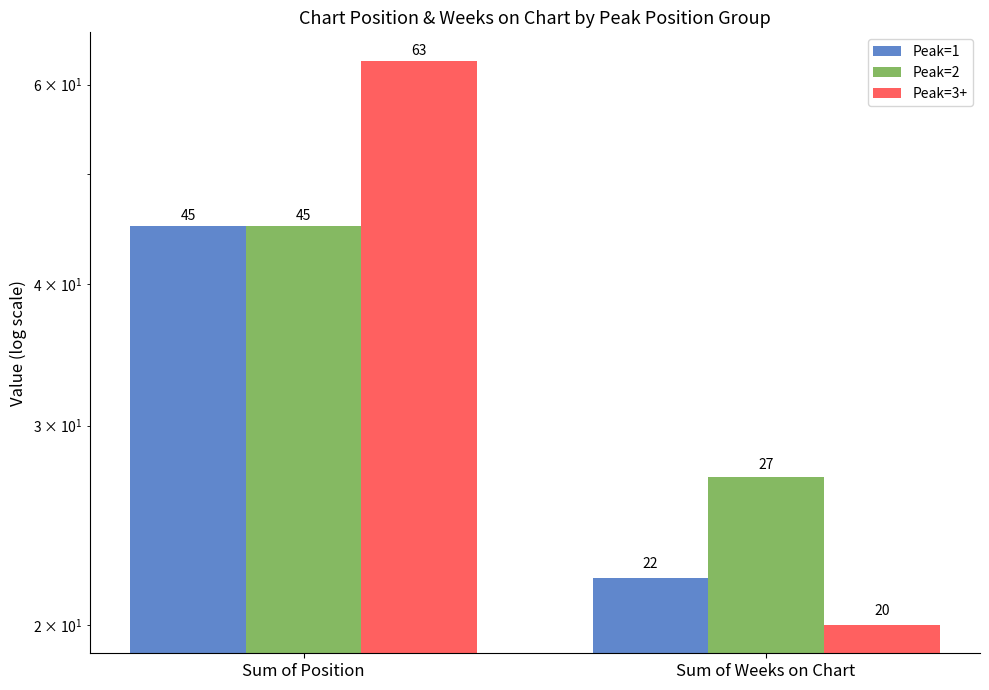

At which category is the sum across all series the highest?

Sum of Position